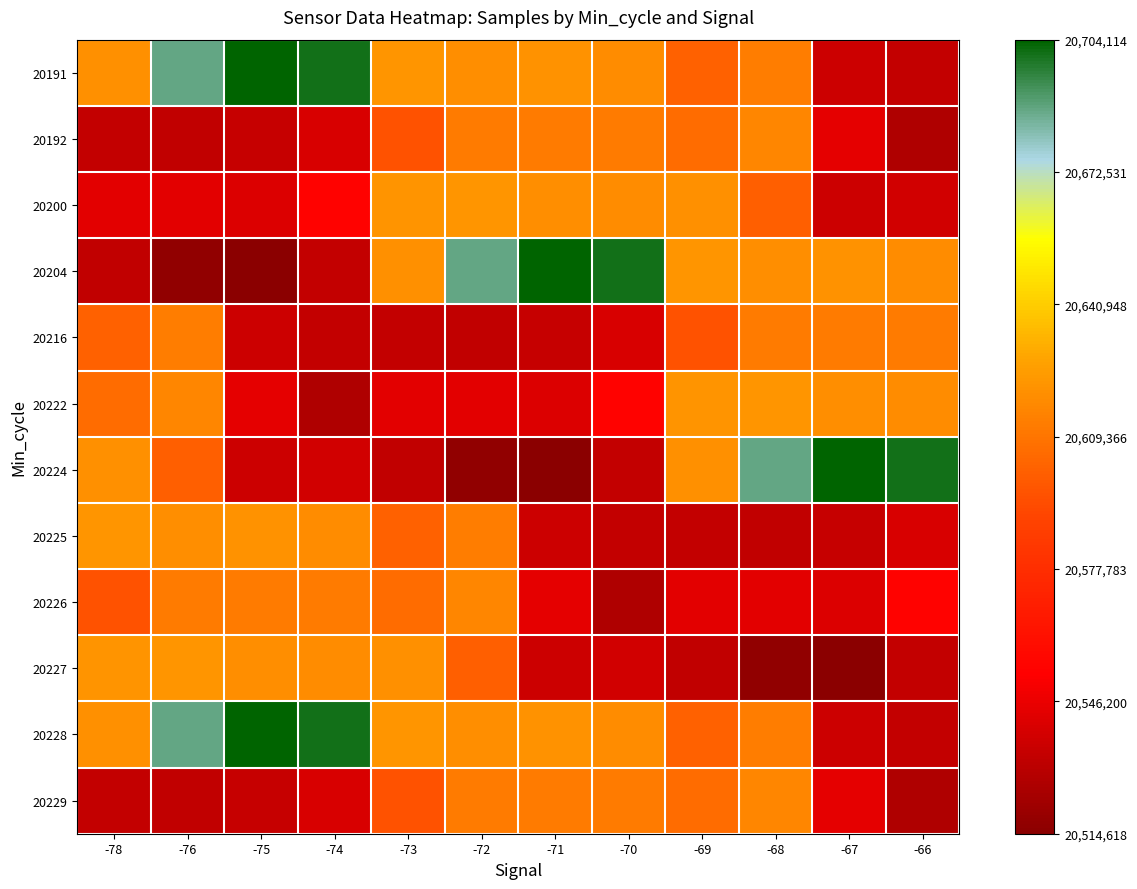

Reading right to left, list all the values displayed in this chart.

20191: -66=0.1	-67=0.1	-68=0.5	-69=0.5	-70=0.5	-71=0.6	-72=0.6	-73=0.6	-74=1.0	-75=1.0	-76=0.9	-78=0.6
20192: -66=0.1	-67=0.2	-68=0.5	-69=0.5	-70=0.5	-71=0.5	-72=0.5	-73=0.4	-74=0.1	-75=0.1	-76=0.1	-78=0.1
20200: -66=0.1	-67=0.1	-68=0.5	-69=0.6	-70=0.5	-71=0.6	-72=0.6	-73=0.6	-74=0.2	-75=0.1	-76=0.2	-78=0.2
20204: -66=0.5	-67=0.6	-68=0.6	-69=0.6	-70=1.0	-71=1.0	-72=0.9	-73=0.6	-74=0.1	-75=0.0	-76=0.0	-78=0.1
20216: -66=0.5	-67=0.5	-68=0.5	-69=0.4	-70=0.1	-71=0.1	-72=0.1	-73=0.1	-74=0.1	-75=0.1	-76=0.5	-78=0.5
20222: -66=0.5	-67=0.6	-68=0.6	-69=0.6	-70=0.2	-71=0.1	-72=0.2	-73=0.2	-74=0.1	-75=0.2	-76=0.5	-78=0.5
20224: -66=1.0	-67=1.0	-68=0.9	-69=0.6	-70=0.1	-71=0.0	-72=0.0	-73=0.1	-74=0.1	-75=0.1	-76=0.5	-78=0.6
20225: -66=0.1	-67=0.1	-68=0.1	-69=0.1	-70=0.1	-71=0.1	-72=0.5	-73=0.5	-74=0.5	-75=0.6	-76=0.6	-78=0.6
20226: -66=0.2	-67=0.1	-68=0.2	-69=0.2	-70=0.1	-71=0.2	-72=0.5	-73=0.5	-74=0.5	-75=0.5	-76=0.5	-78=0.4
20227: -66=0.1	-67=0.0	-68=0.0	-69=0.1	-70=0.1	-71=0.1	-72=0.5	-73=0.6	-74=0.5	-75=0.6	-76=0.6	-78=0.6
20228: -66=0.1	-67=0.1	-68=0.5	-69=0.5	-70=0.5	-71=0.6	-72=0.6	-73=0.6	-74=1.0	-75=1.0	-76=0.9	-78=0.6
20229: -66=0.1	-67=0.2	-68=0.5	-69=0.5	-70=0.5	-71=0.5	-72=0.5	-73=0.4	-74=0.1	-75=0.1	-76=0.1	-78=0.1